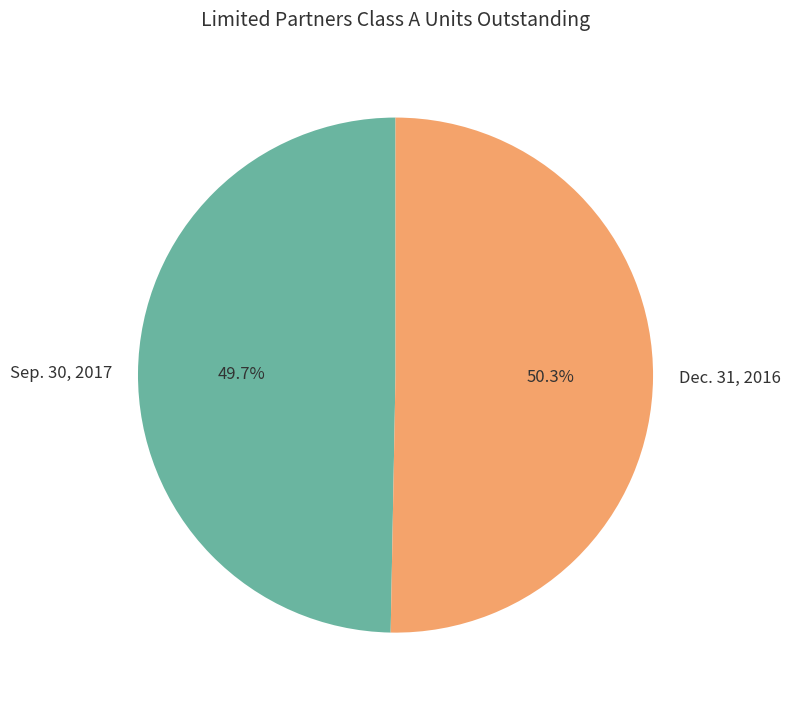

Which category has the smallest portion of the pie?

Sep. 30, 2017